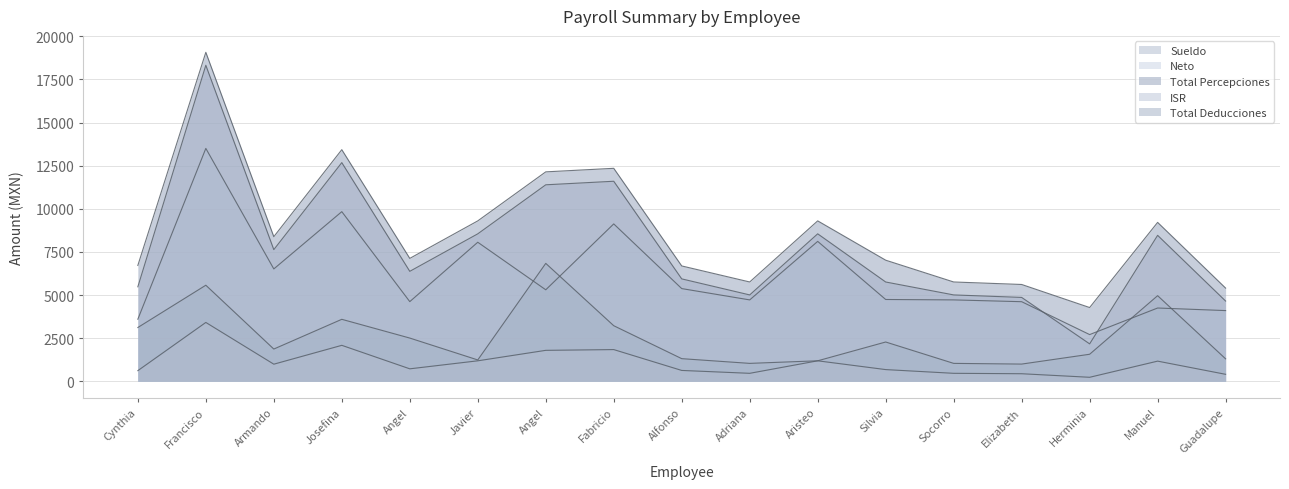

Reading right to left, list all the values displayed in this chart.

Sueldo: 4651.5	8460.8	2169.4	4862.1	5006.8	5755.7	8548.3	5006.9	5936.4	11595.1	11389.5	8547.6	6374.3	12675.8	7632.4	18317.8	5477.5
Neto: 4099.0	4248.0	2708.0	4614.0	4718.0	4742.0	8110.0	4718.0	5374.0	9123.0	5304.0	8060.0	4618.0	9833.0	6513.0	13499.0	3599.0
Total Percepciones: 5401.5	9210.8	4275.3	5612.1	5756.8	7019.6	9298.3	5756.9	6686.4	12345.1	12139.5	9297.6	7124.3	13425.8	8382.4	19067.8	6716.5
ISR: 404.9	1169.0	232.7	438.6	462.9	679.0	1187.7	462.9	629.8	1838.5	1794.6	1187.5	723.3	2085.0	992.1	3412.0	617.3
Total Deducciones: 1302.5	4962.8	1567.3	998.1	1038.8	2277.6	1188.3	1038.9	1312.4	3222.1	6835.5	1237.6	2506.3	3592.8	1869.4	5568.8	3117.5